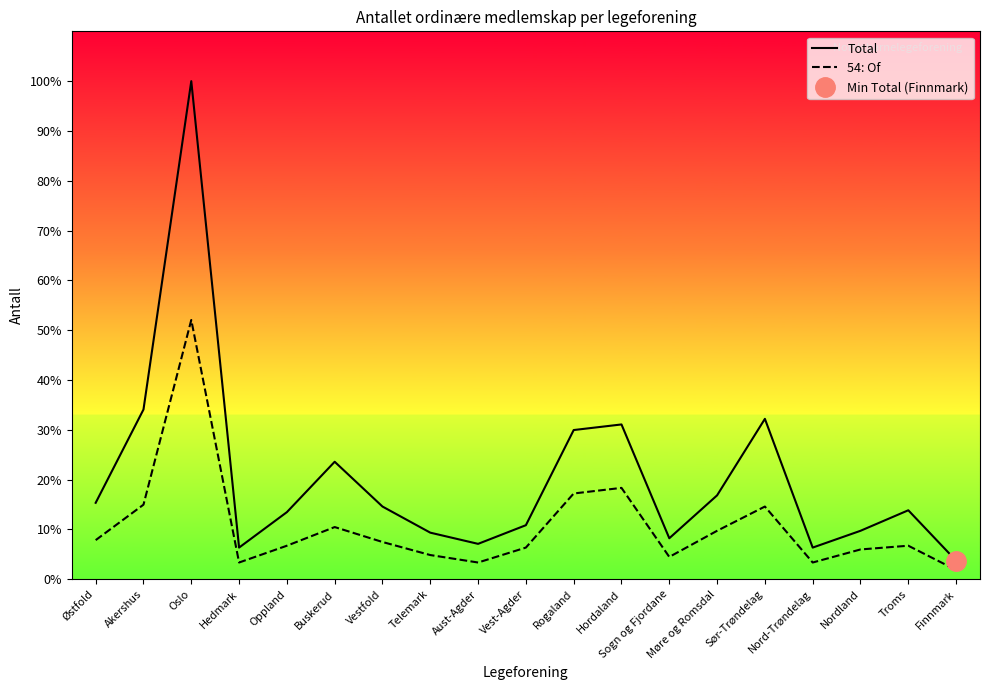

What is the label of the 14th point from the left?

Møre og Romsdal